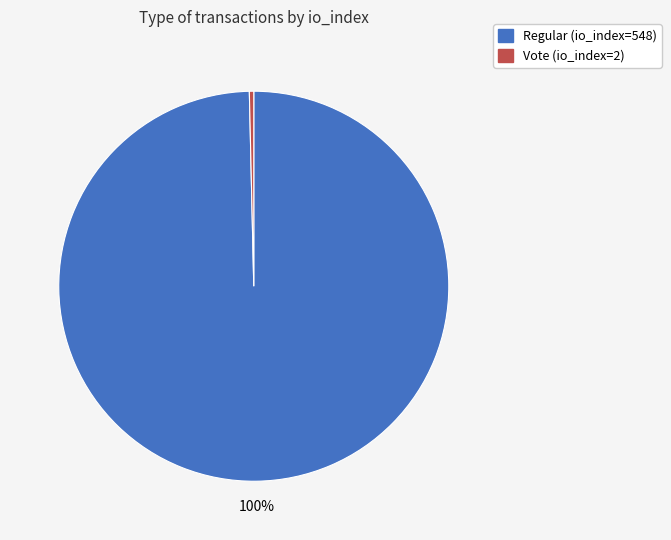

Between Regular (io_index=548) and Vote (io_index=2), which is larger?

Regular (io_index=548)